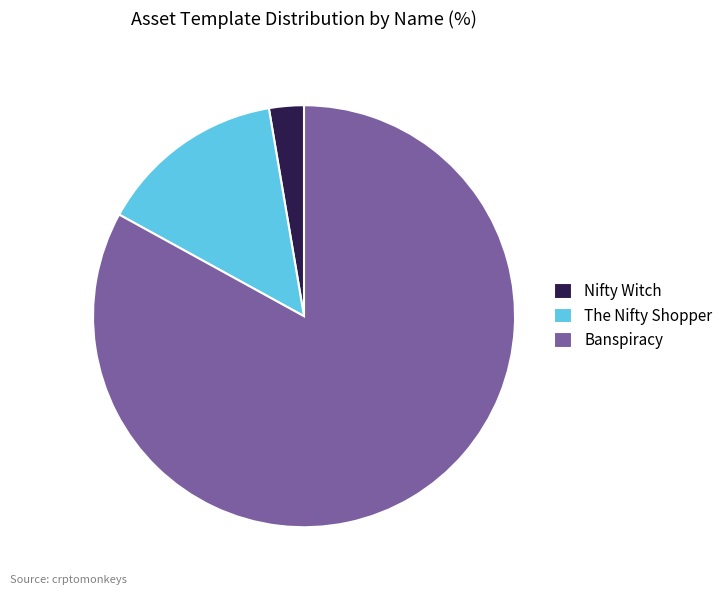

Combined, do The Nifty Shopper and Nifty Witch account for over 50%?

No